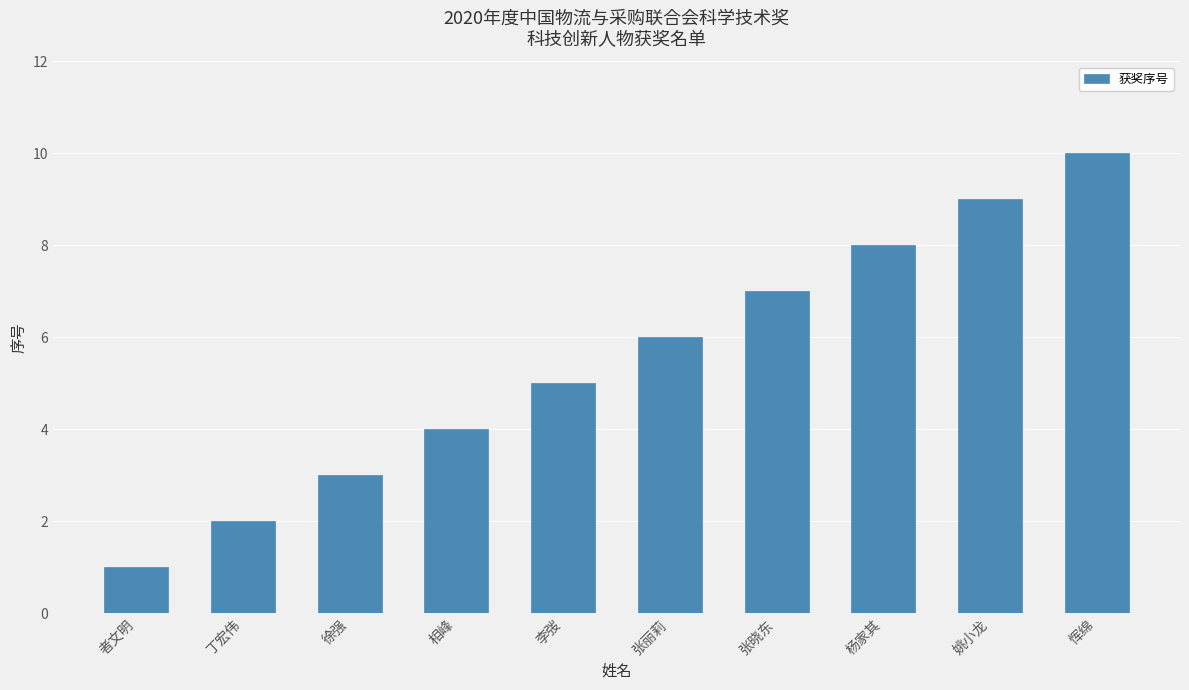

What is the approximate value at 杨家其?

8